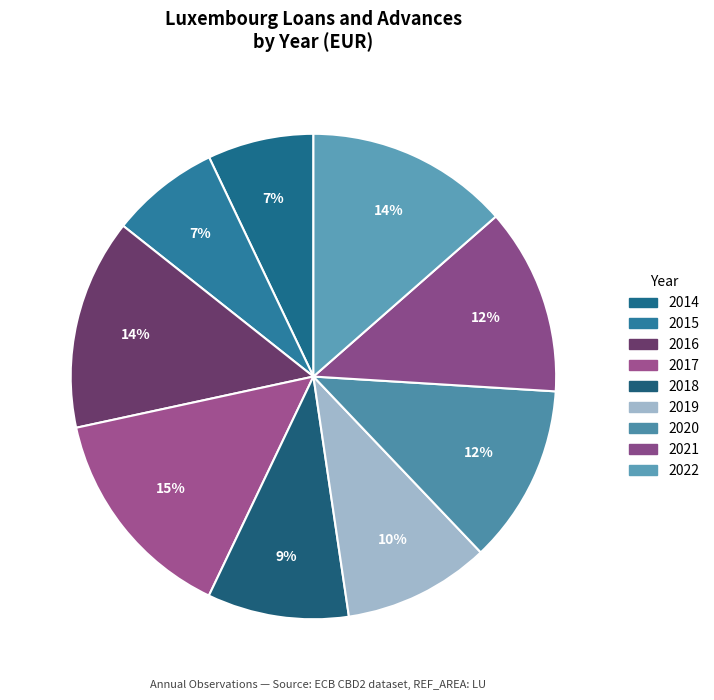

Is it true that 2016 is 1% of the pie?

False